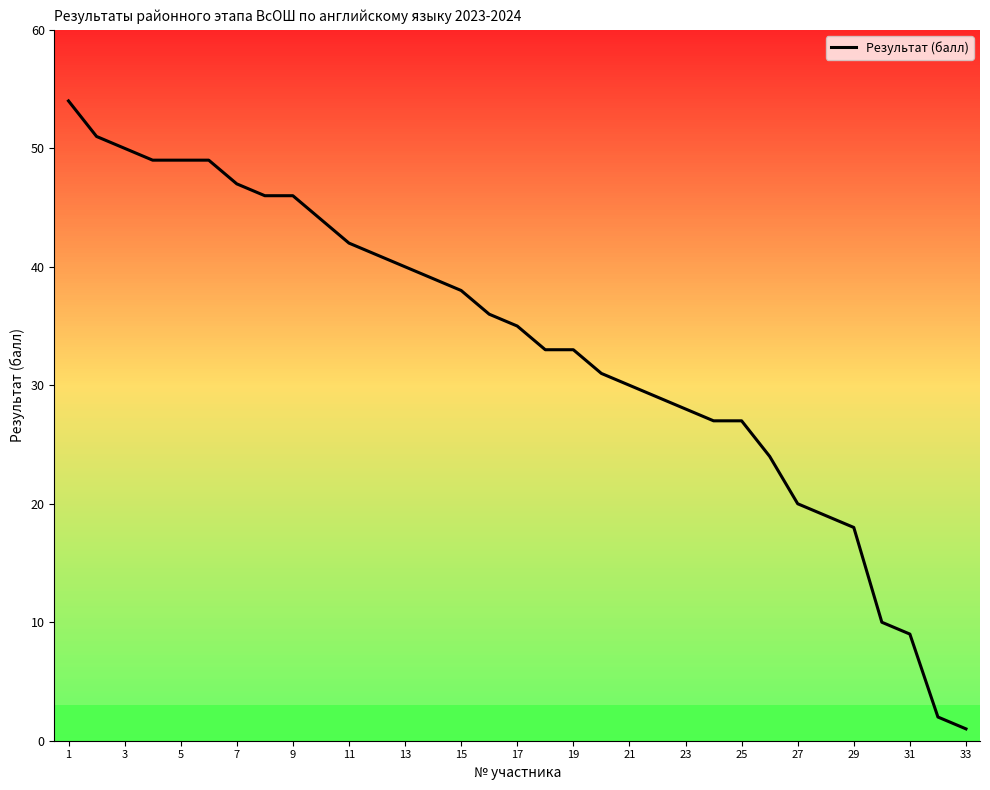

What is the greatest value displayed?

54